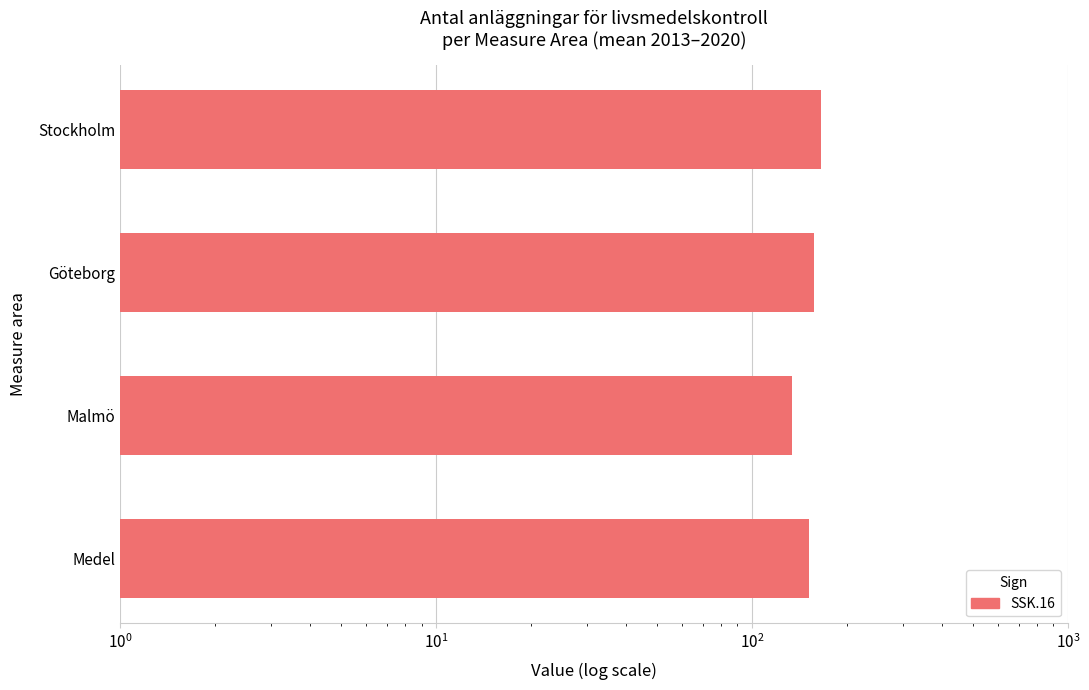

The value at Stockholm is 165.0. True or false?

True